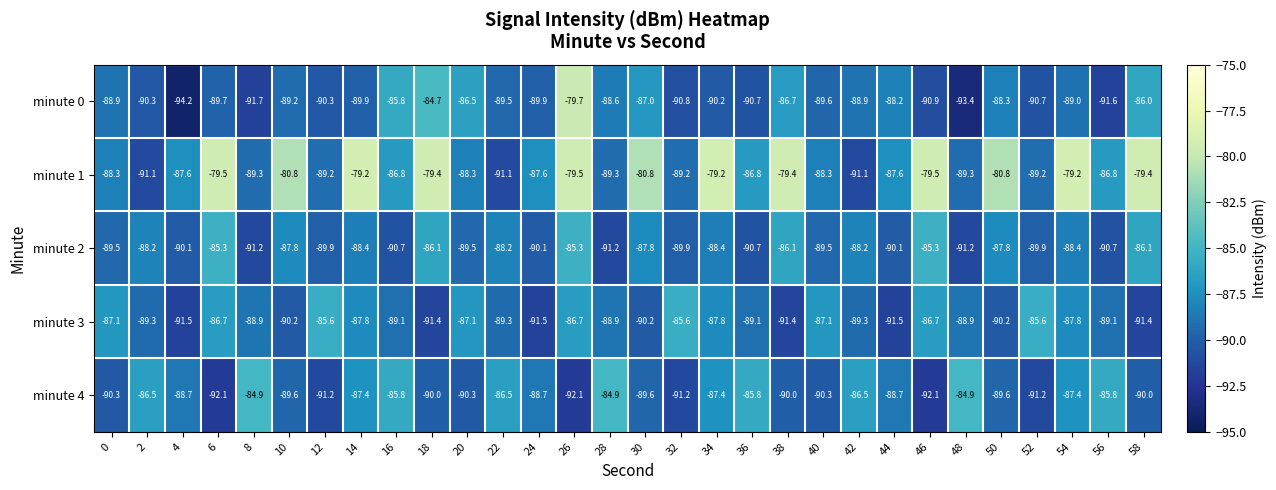

Is the value of minute 2 at 52 greater than the value of minute 3 at 0?

No